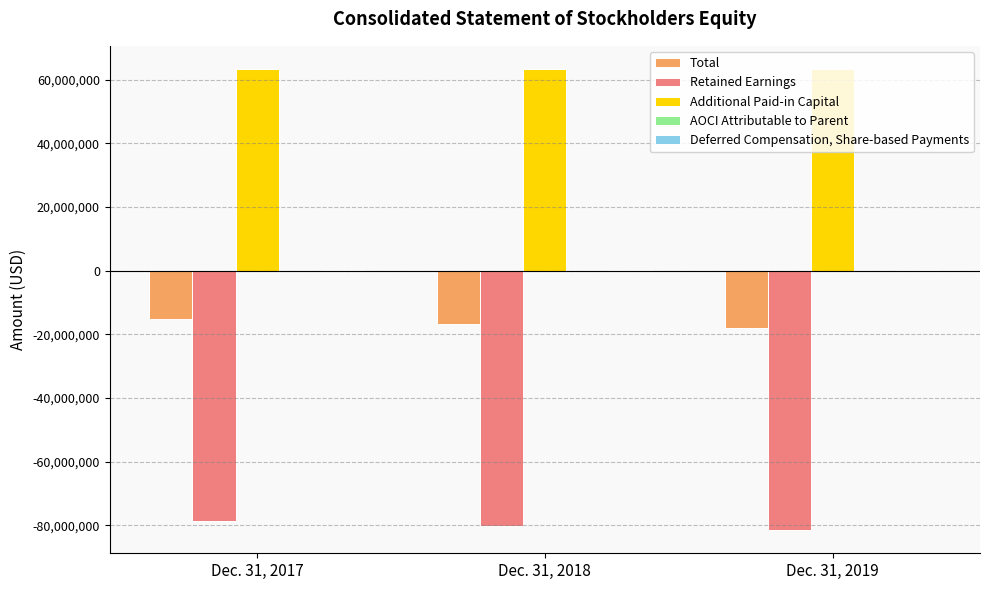

What is the total value across all series at Dec. 31, 2019?

-36285017